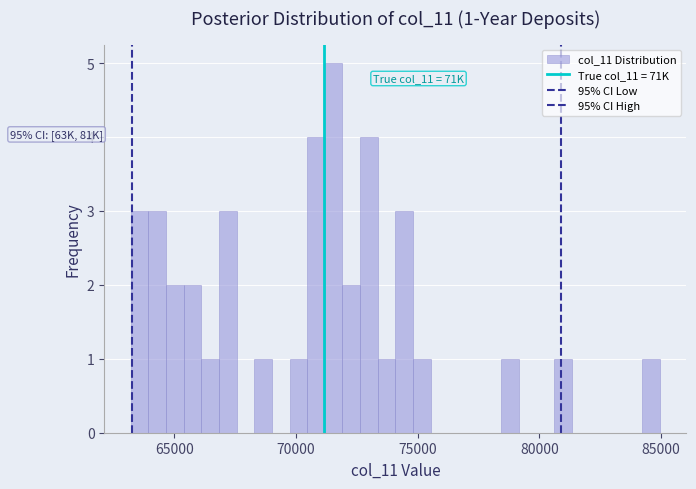

Read against the x-axis, roughly where is the centre of the tallest bar?

71500